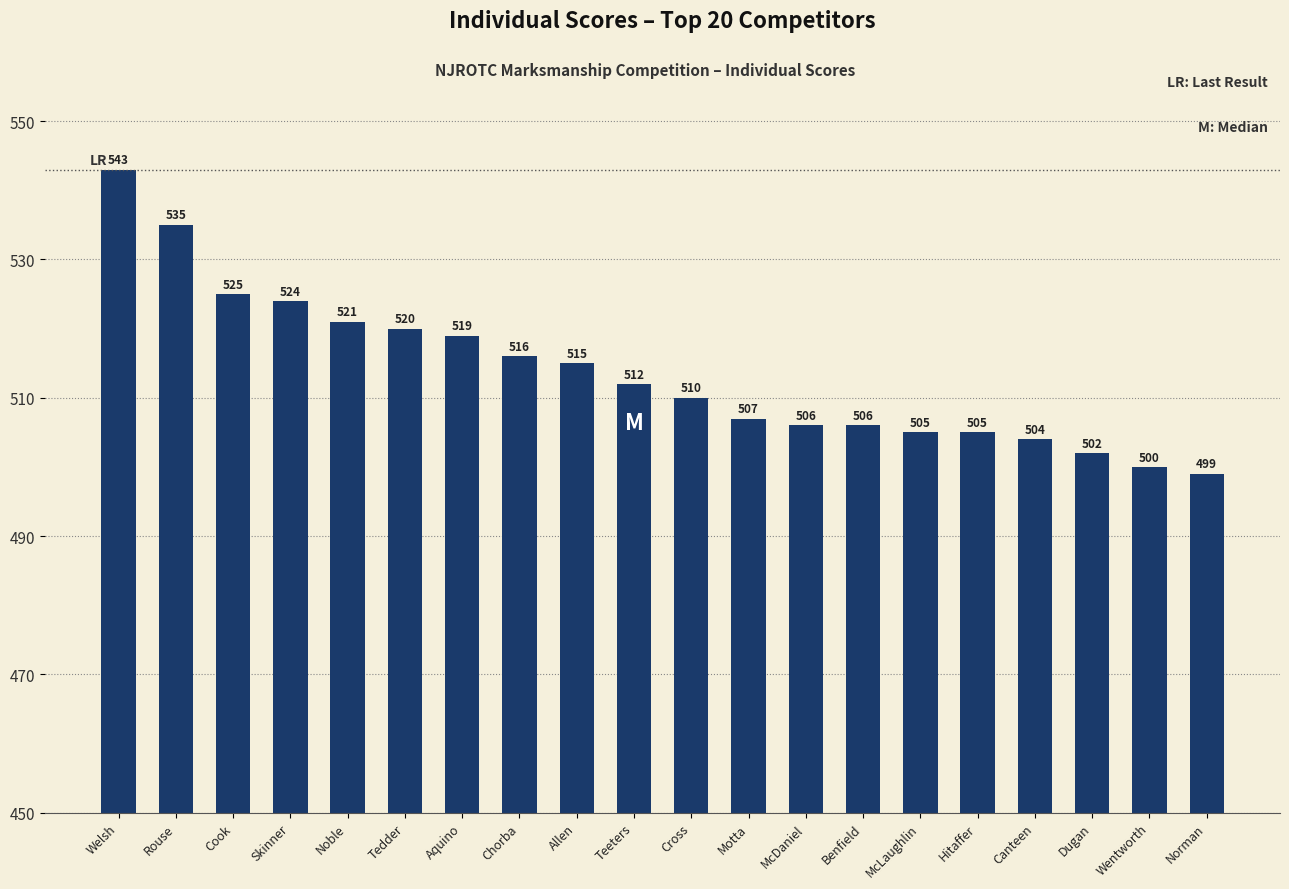

True or false: the data shows 832 at McDaniel.

False